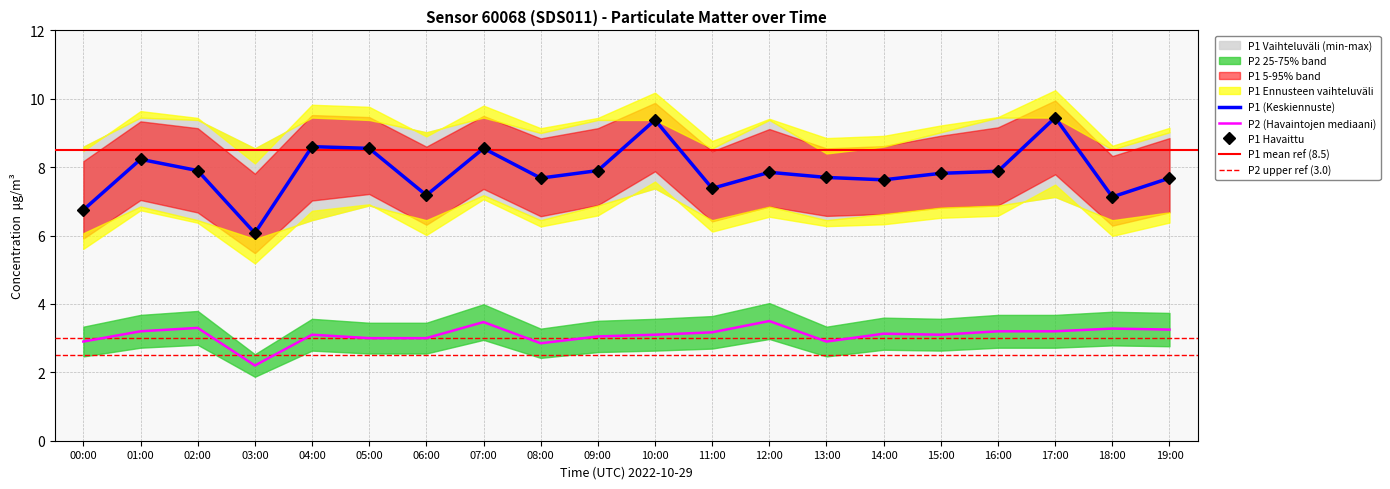

Which series has the largest range (max minus min)?

P1